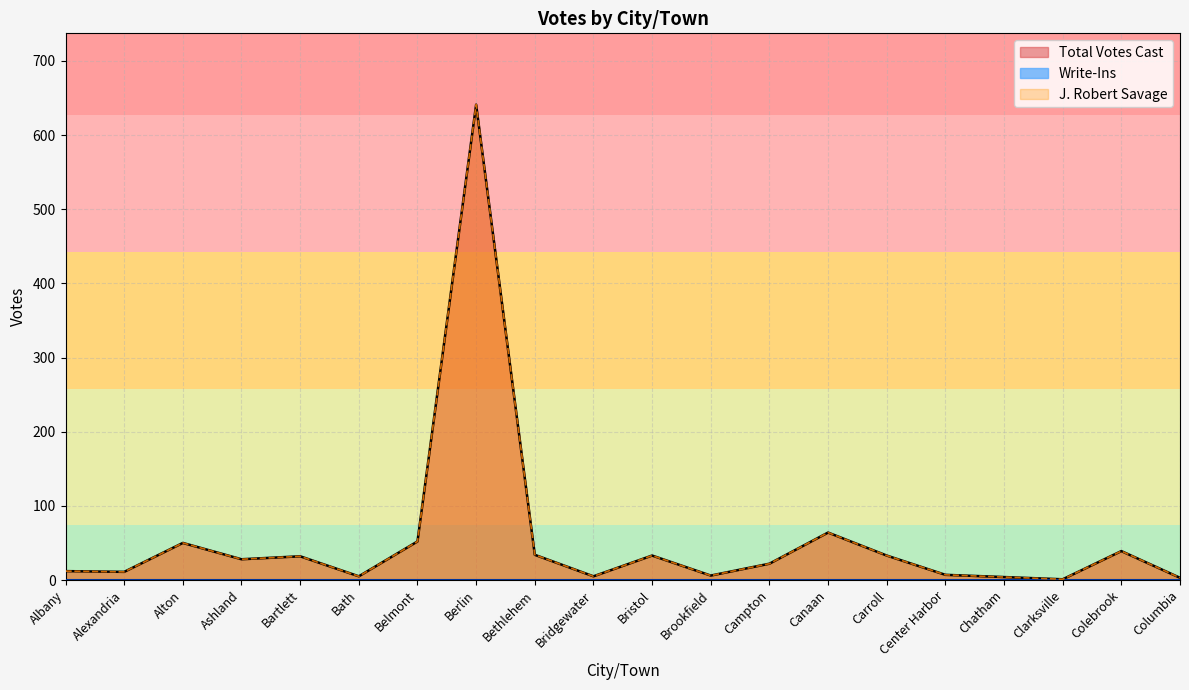

Where does the J. Robert Savage series first go above 28?

Alton